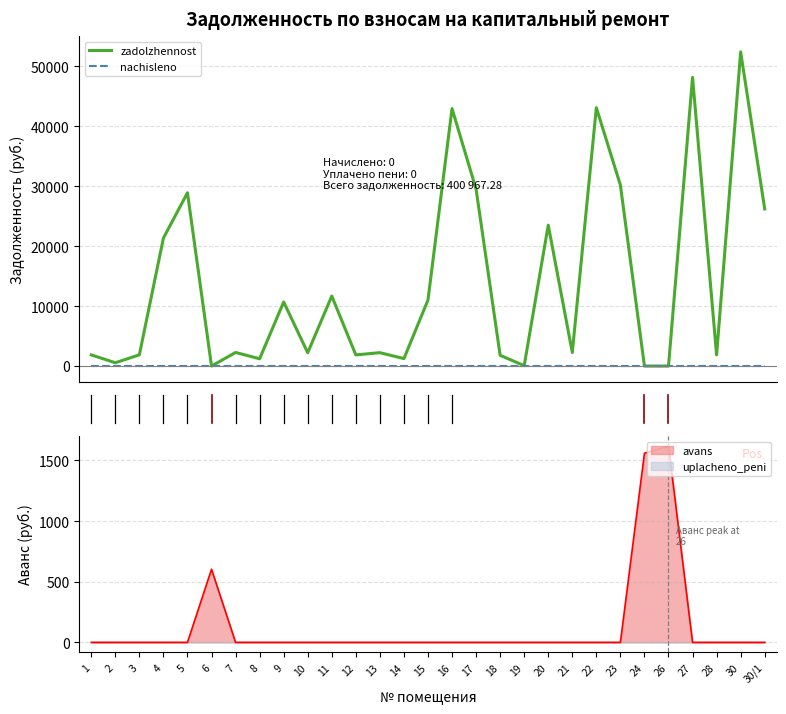

How many lines are shown in the chart?

2